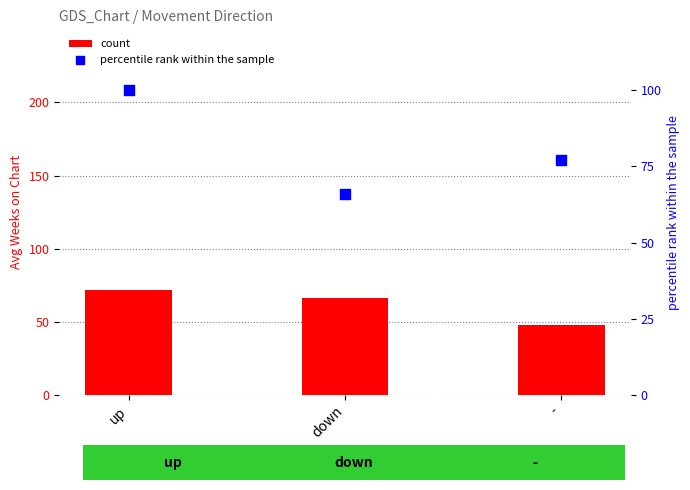

What are all the series names shown in the legend?

count, percentile rank within the sample